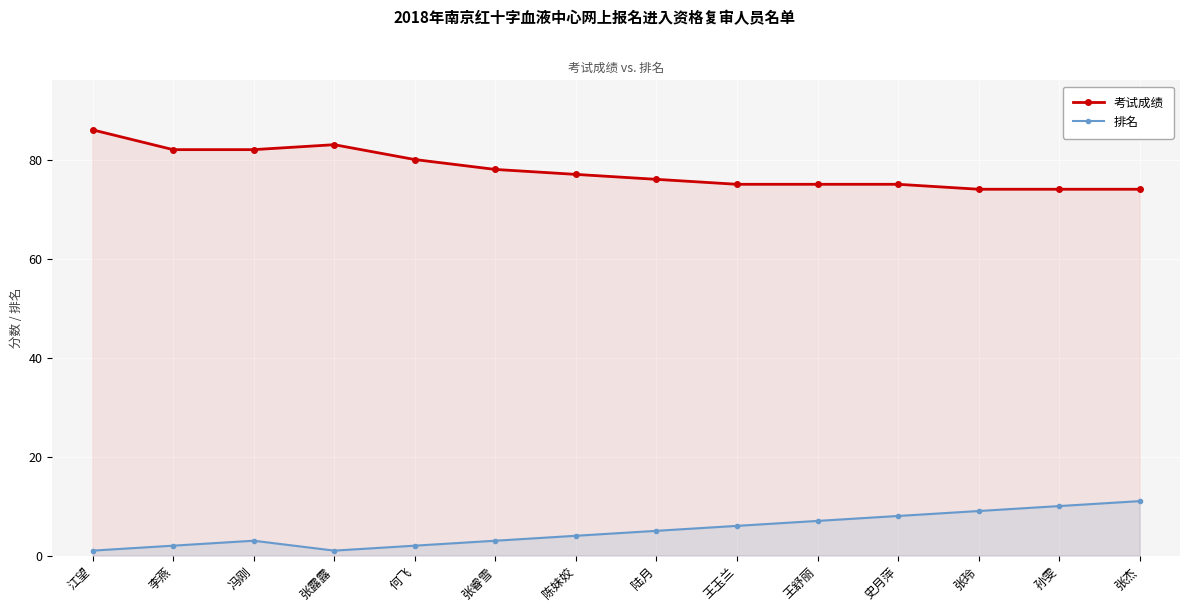

What is the sum of all 考试成绩 values?

1091